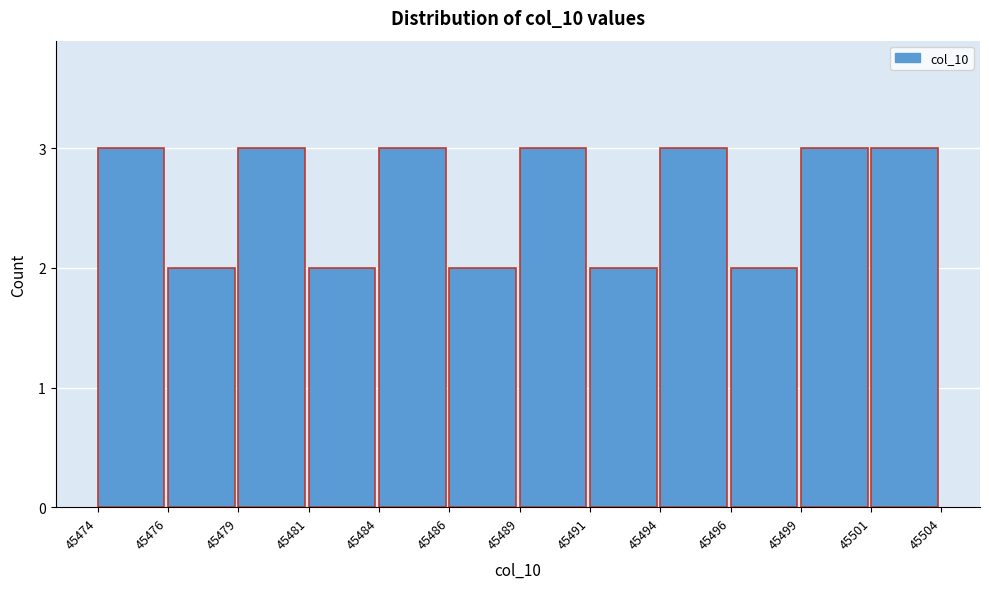

Reading left to right, extract all data points from this chart.

45474=3	45476=2	45479=3	45481=2	45484=3	45486=2	45489=3	45491=2	45494=3	45496=2	45499=3	45501=3